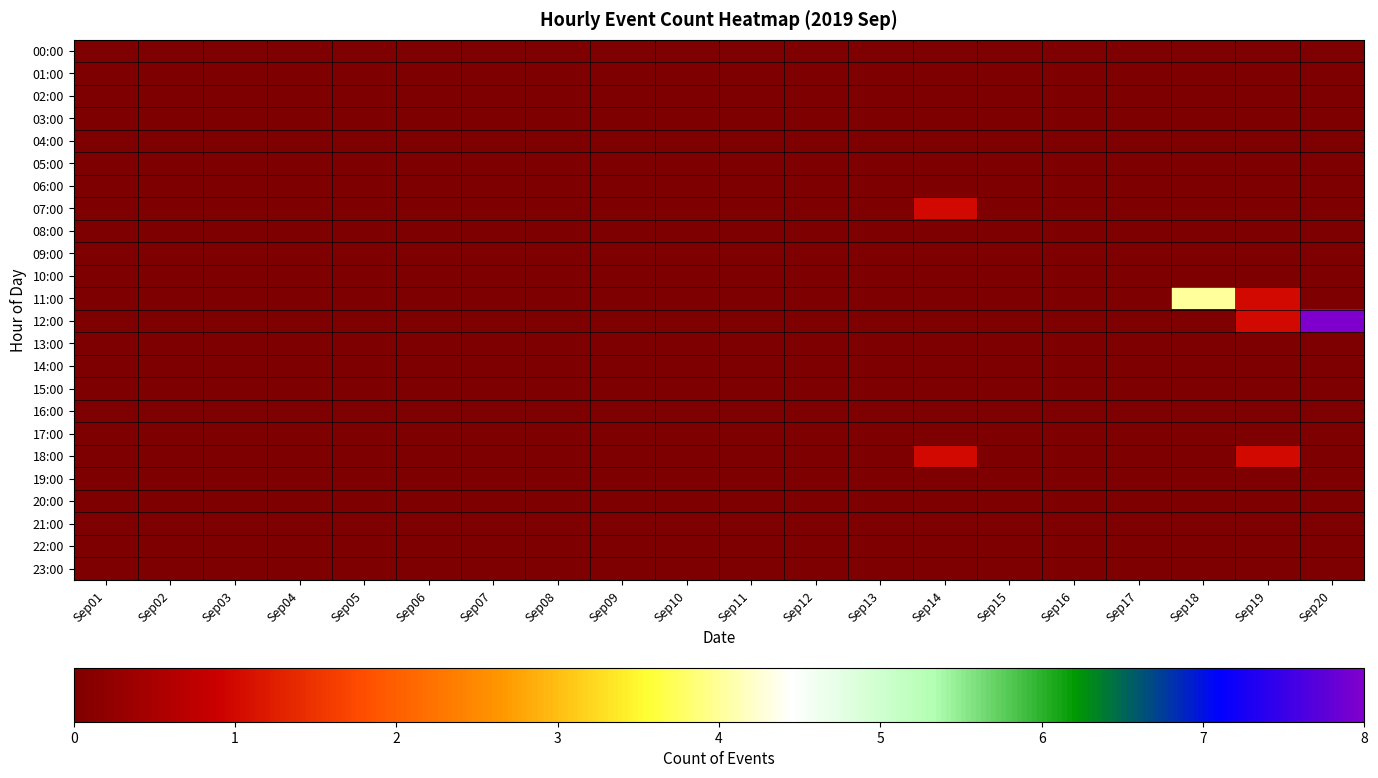

Which series has the largest total across all categories?

12:00